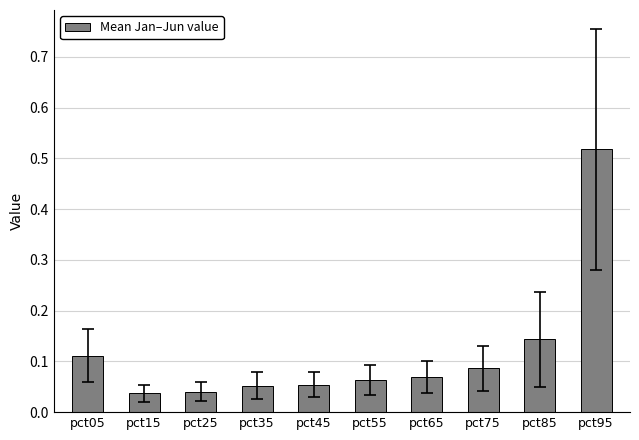

At which category does the chart reach its peak across all series?

pct95